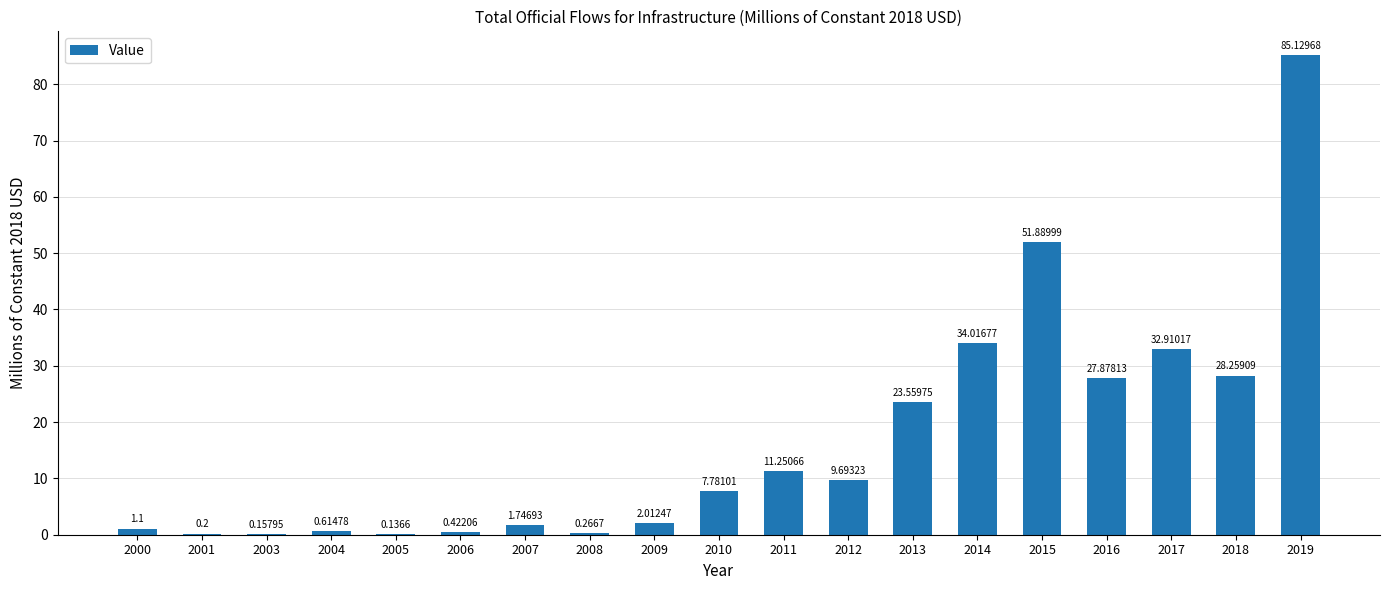

Which category has the highest value across all series?

2019